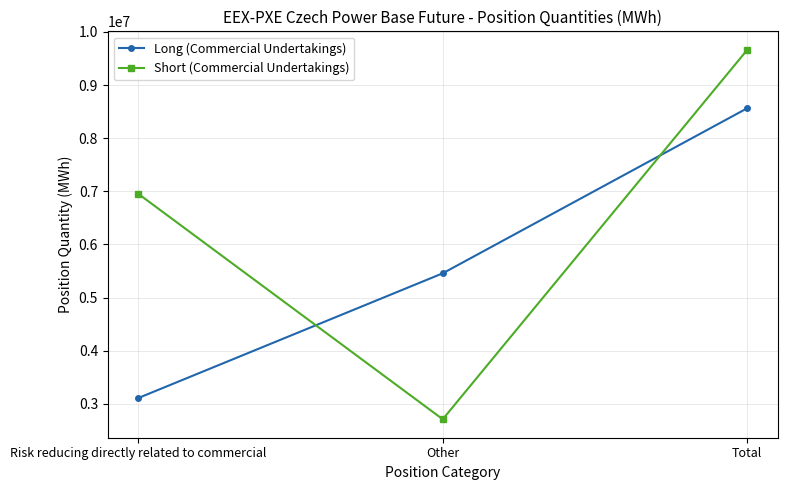

What is the minimum value shown in the chart?

2708884